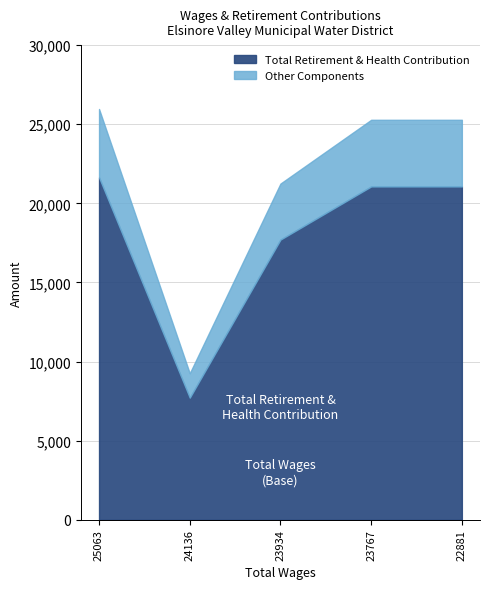

Reading left to right, what are all the values shown in this chart?

21635	7713	17707	21066	21066